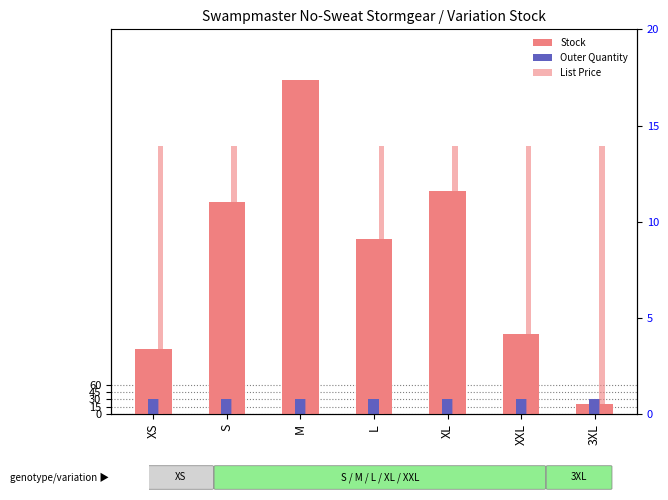

What is the sum of the Stock values at S and XL?

882.0